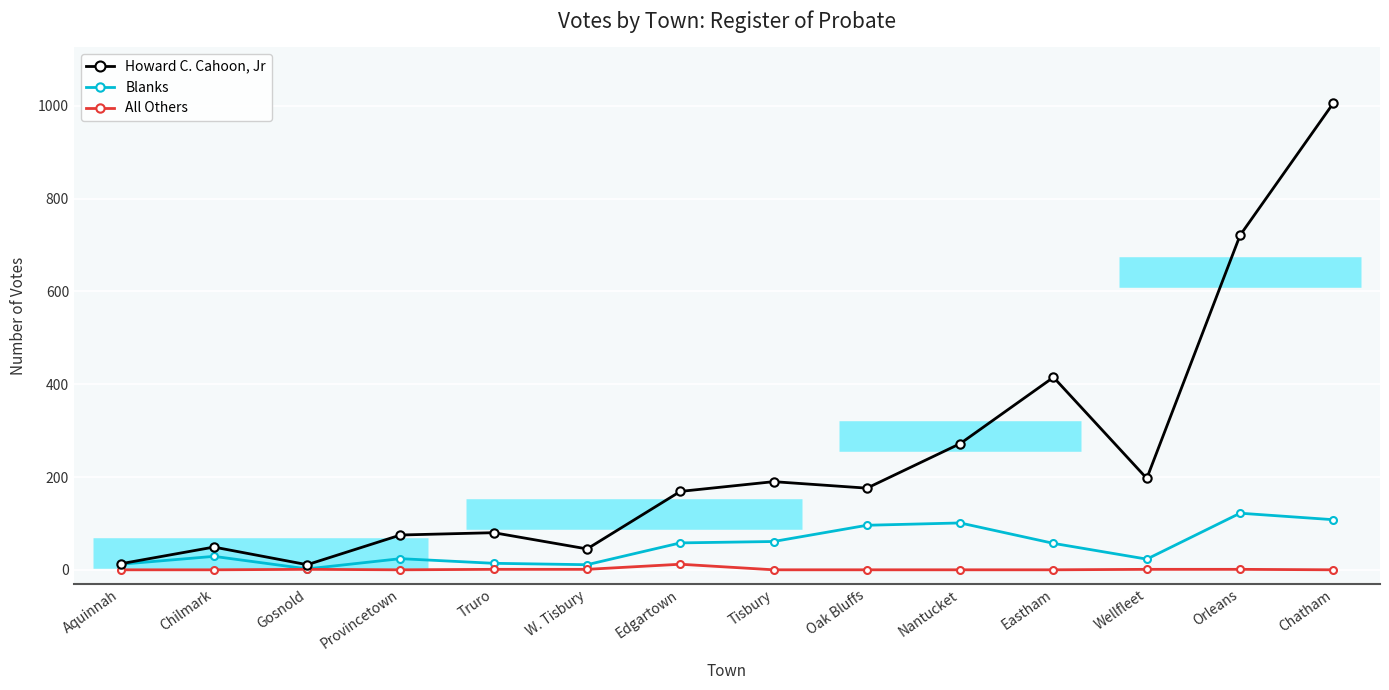

What are all the series names shown in the legend?

Howard C. Cahoon, Jr, Blanks, All Others